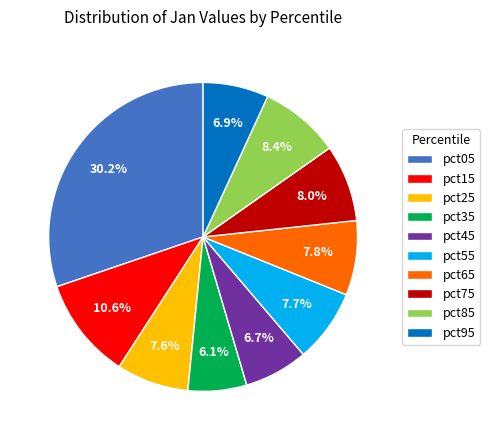

Is there a majority slice in this chart?

No